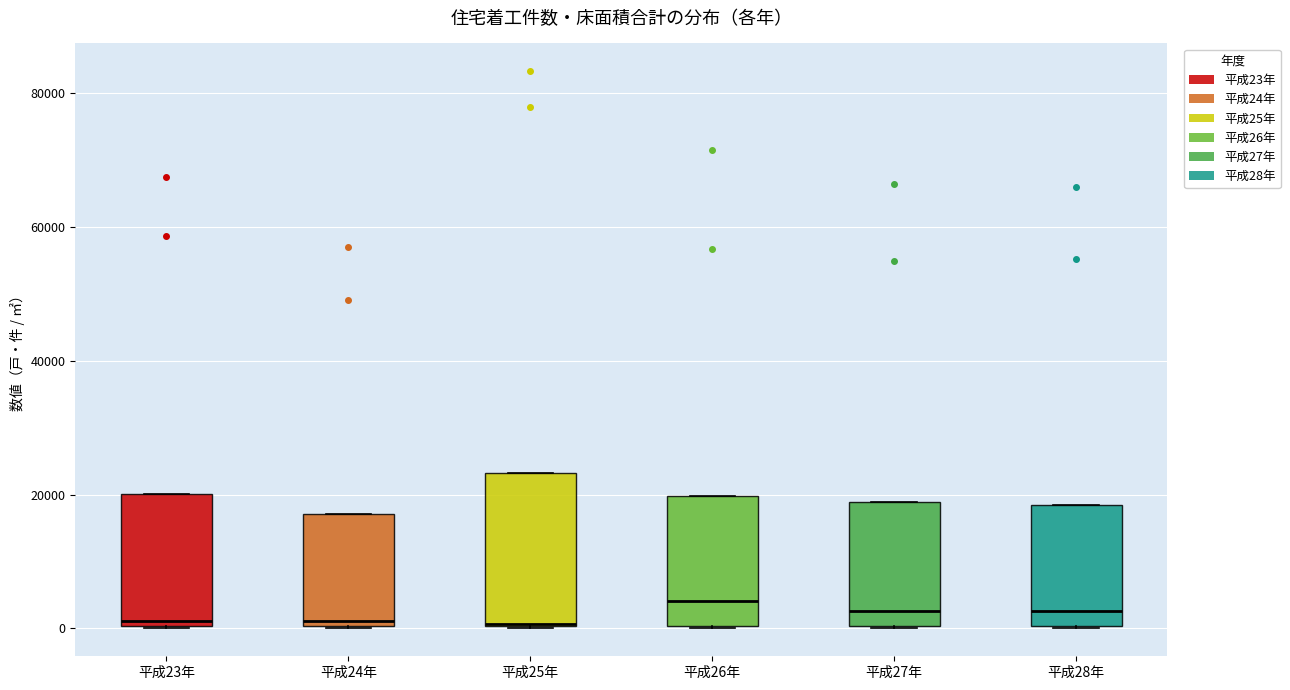

Reading left to right, read every box against the y-axis: the position of its median line, the range the box covers, and the ends of its whiskers. The values are not printed on the chart, so give them approximately, as read against the axis.

平成23年: median 2000, box 0 to 20000, whiskers 0 to 20000
平成24年: median 2000, box 0 to 18000, whiskers 0 to 18000
平成25年: median 0, box 0 to 24000, whiskers 0 to 24000
平成26年: median 4000, box 0 to 20000, whiskers 0 to 20000
平成27年: median 2000, box 0 to 18000, whiskers 0 to 18000
平成28年: median 2000, box 0 to 18000, whiskers 0 to 18000